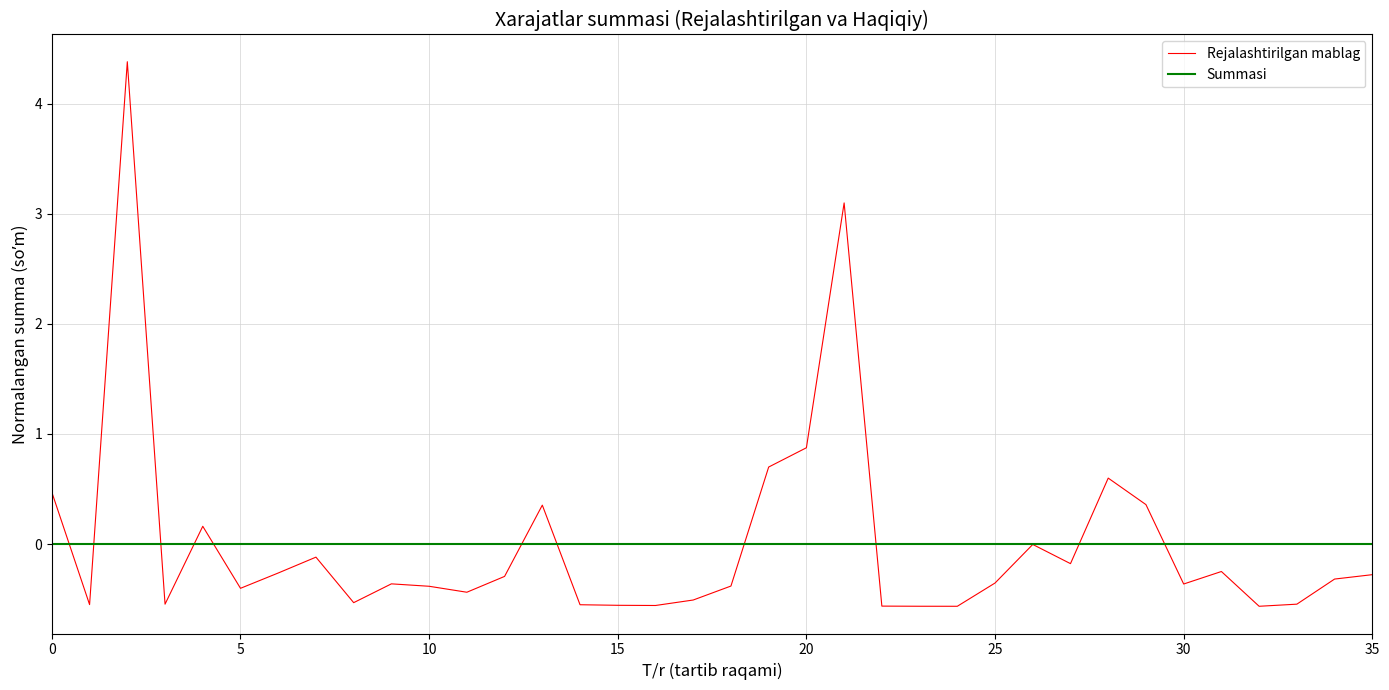

Which series has the widest spread of values?

Rejalashtirilgan mablag